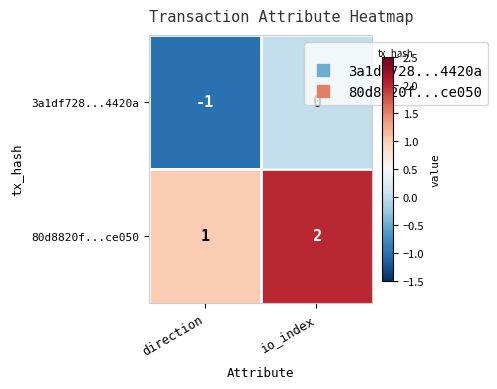

What is the difference between the highest and lowest values at io_index?

2